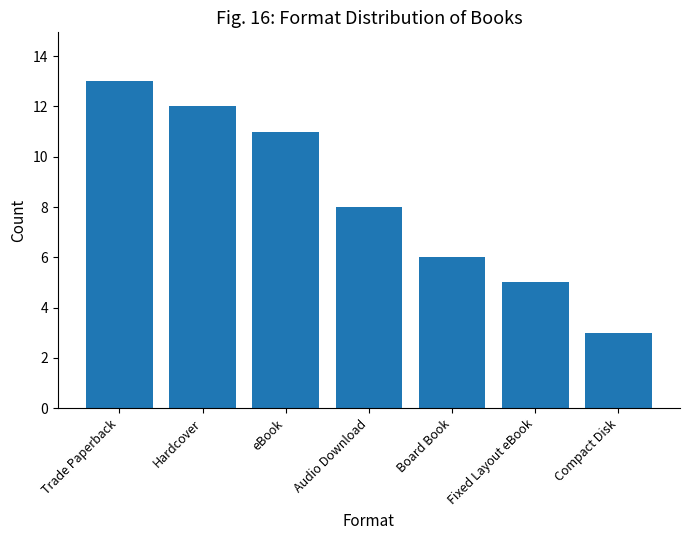

How many series are shown in this chart?

1